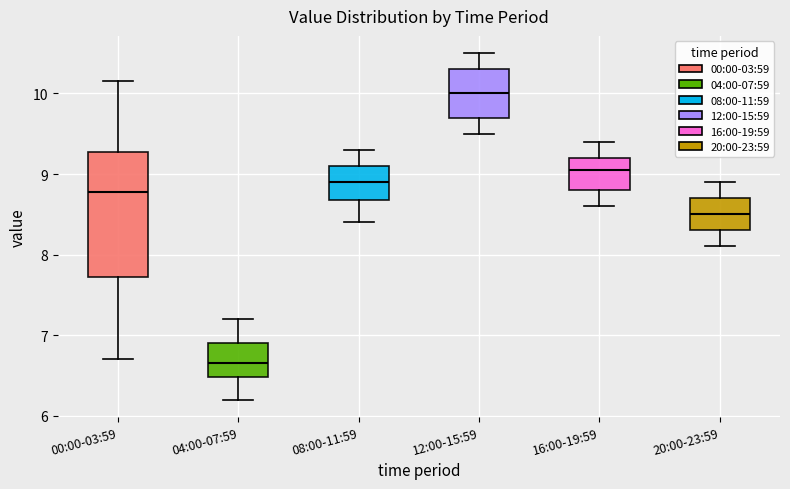

Reading left to right, transcribe this box plot: for each box, give where its median line is, the range the box spans, and where its two whiskers end, as read against the y-axis. The values are not printed on the chart, so give them approximately, as read against the axis.

00:00-03:59: median 8.8, box 7.7 to 9.3, whiskers 6.7 to 10.2
04:00-07:59: median 6.7, box 6.5 to 6.9, whiskers 6.2 to 7.2
08:00-11:59: median 8.9, box 8.7 to 9.1, whiskers 8.4 to 9.3
12:00-15:59: median 10.0, box 9.7 to 10.3, whiskers 9.5 to 10.5
16:00-19:59: median 9.1, box 8.8 to 9.2, whiskers 8.6 to 9.4
20:00-23:59: median 8.5, box 8.3 to 8.7, whiskers 8.1 to 8.9